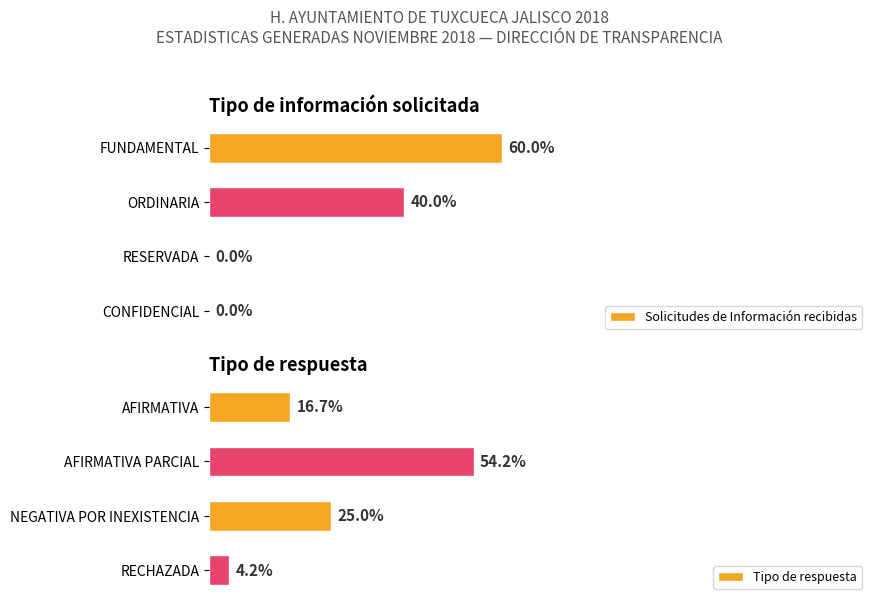

What is the difference between the maximum and minimum values in the Solicitudes de Información recibidas series?

9